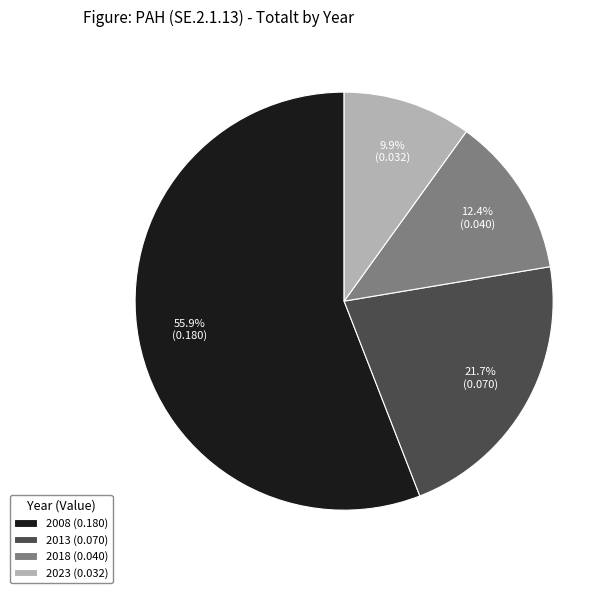

How many segments does this pie chart have?

4